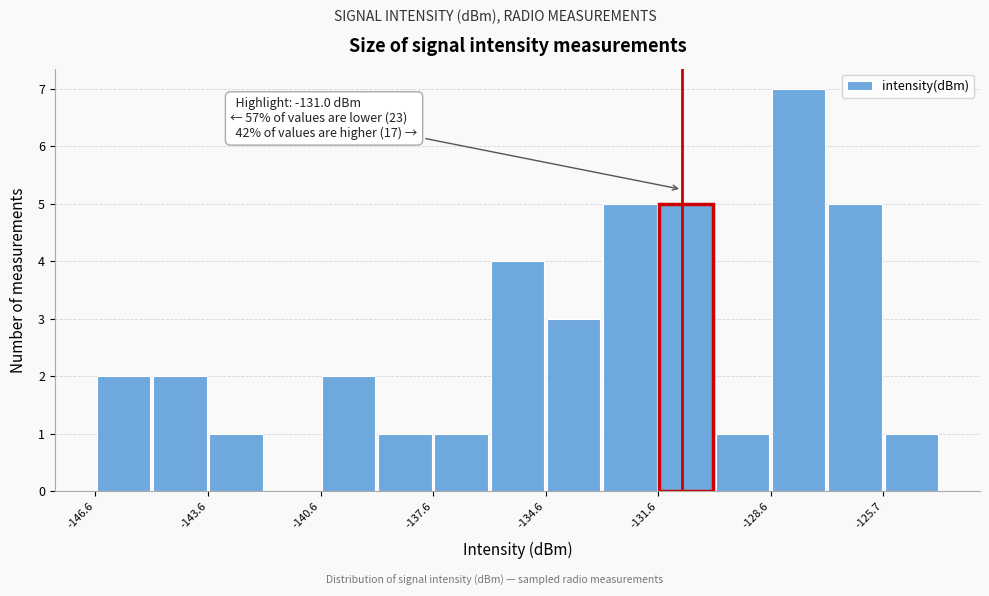

Around what value on the x-axis is the tallest bar? Give the approximate position of its centre, as read against the axis.

-128.0